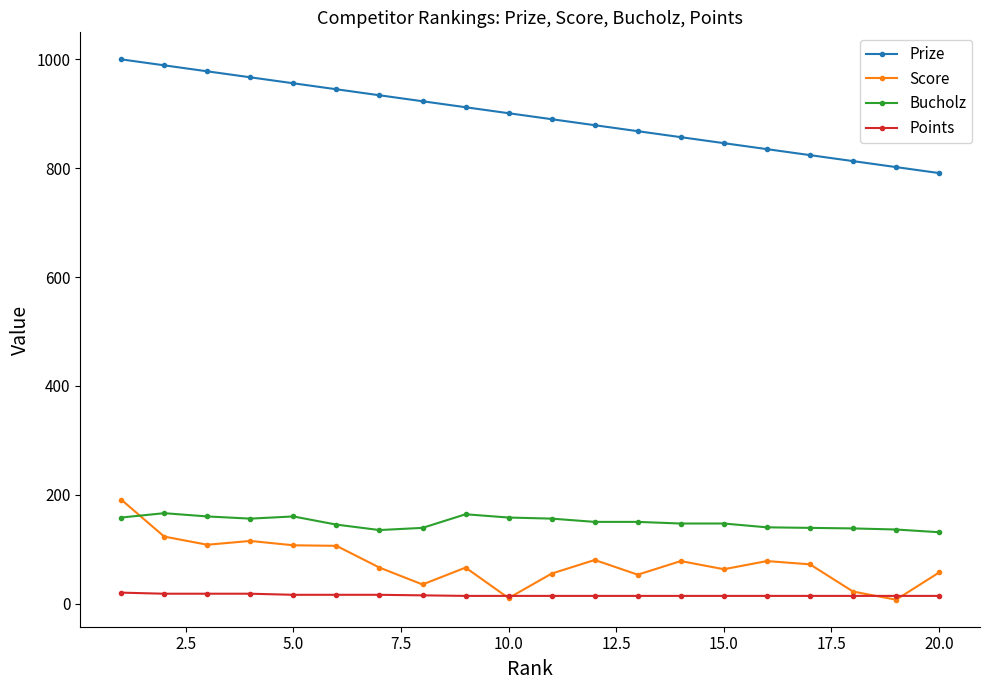

At how many categories does at least one series exceed 511?

20